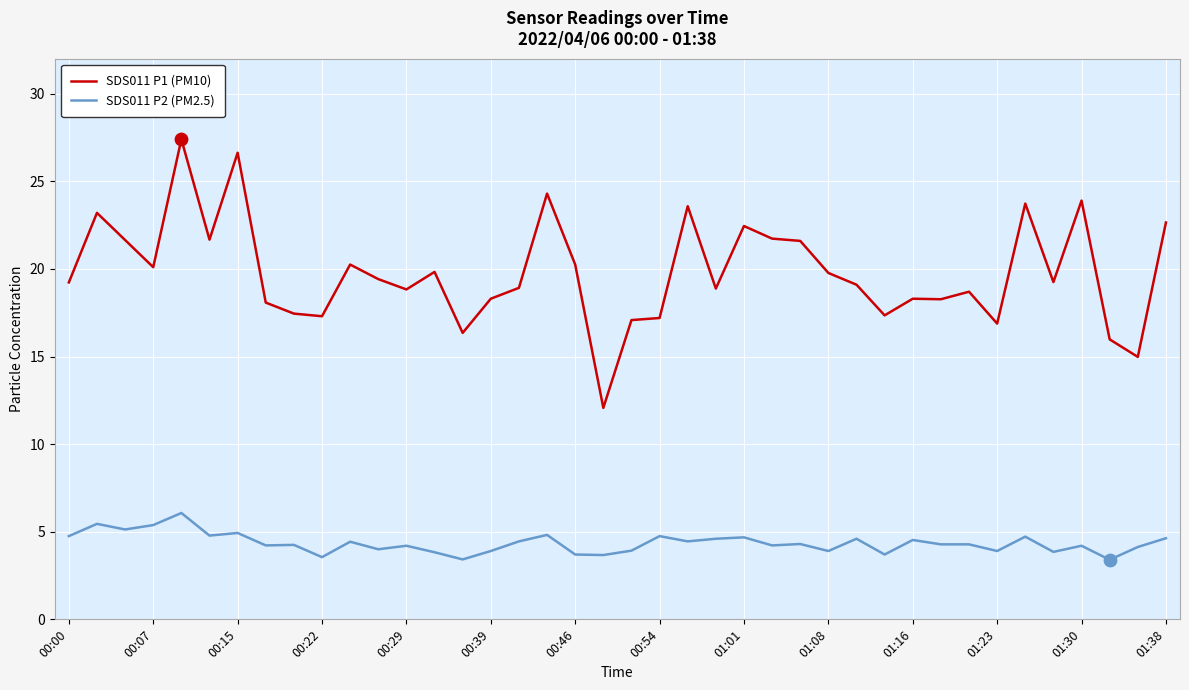

Which series has the largest range (max minus min)?

SDS011 P1 (PM10)